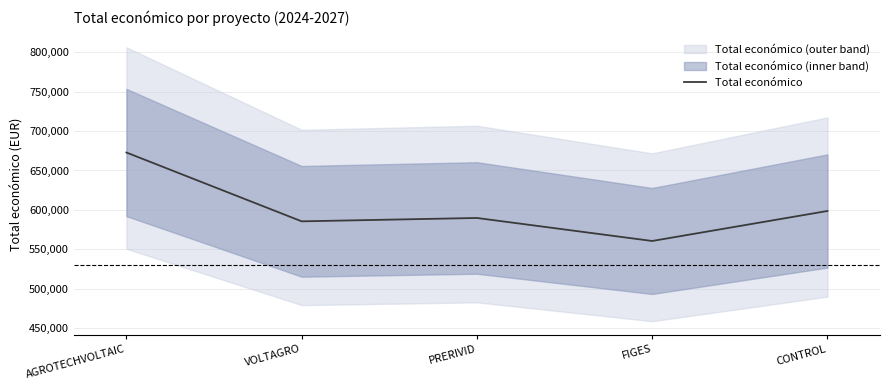

What is the change in value from PRERIVID to FIGES?

-29202